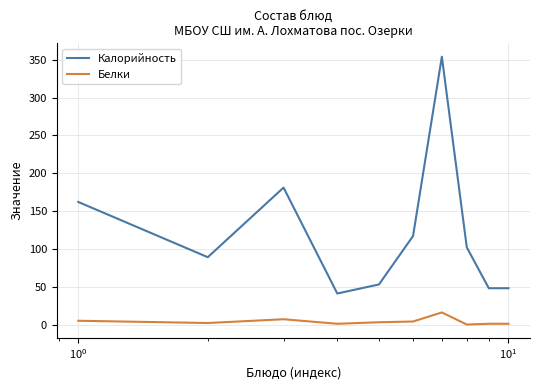

Which series has the largest range (max minus min)?

Калорийность